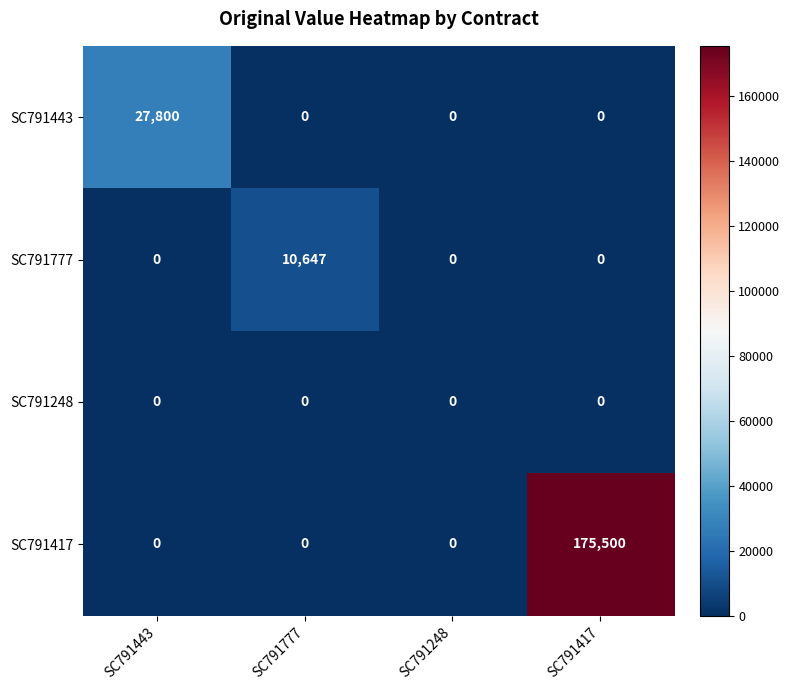

List the series in order of their peak value, highest first.

SC791417, SC791443, SC791777, SC791248